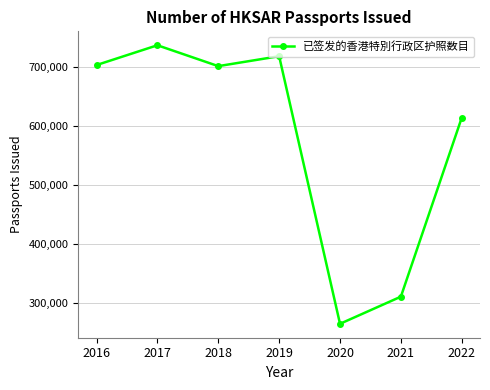

Where is the data nearest to the value 500857?

2022